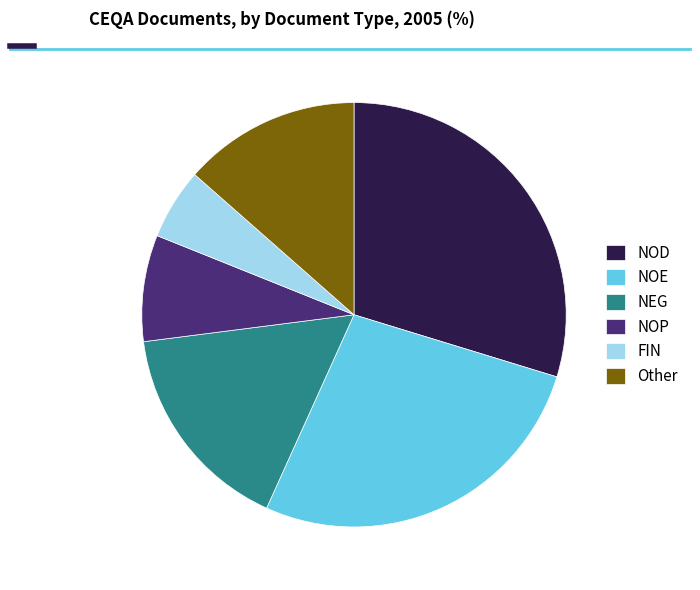

Does any single category account for the majority?

No